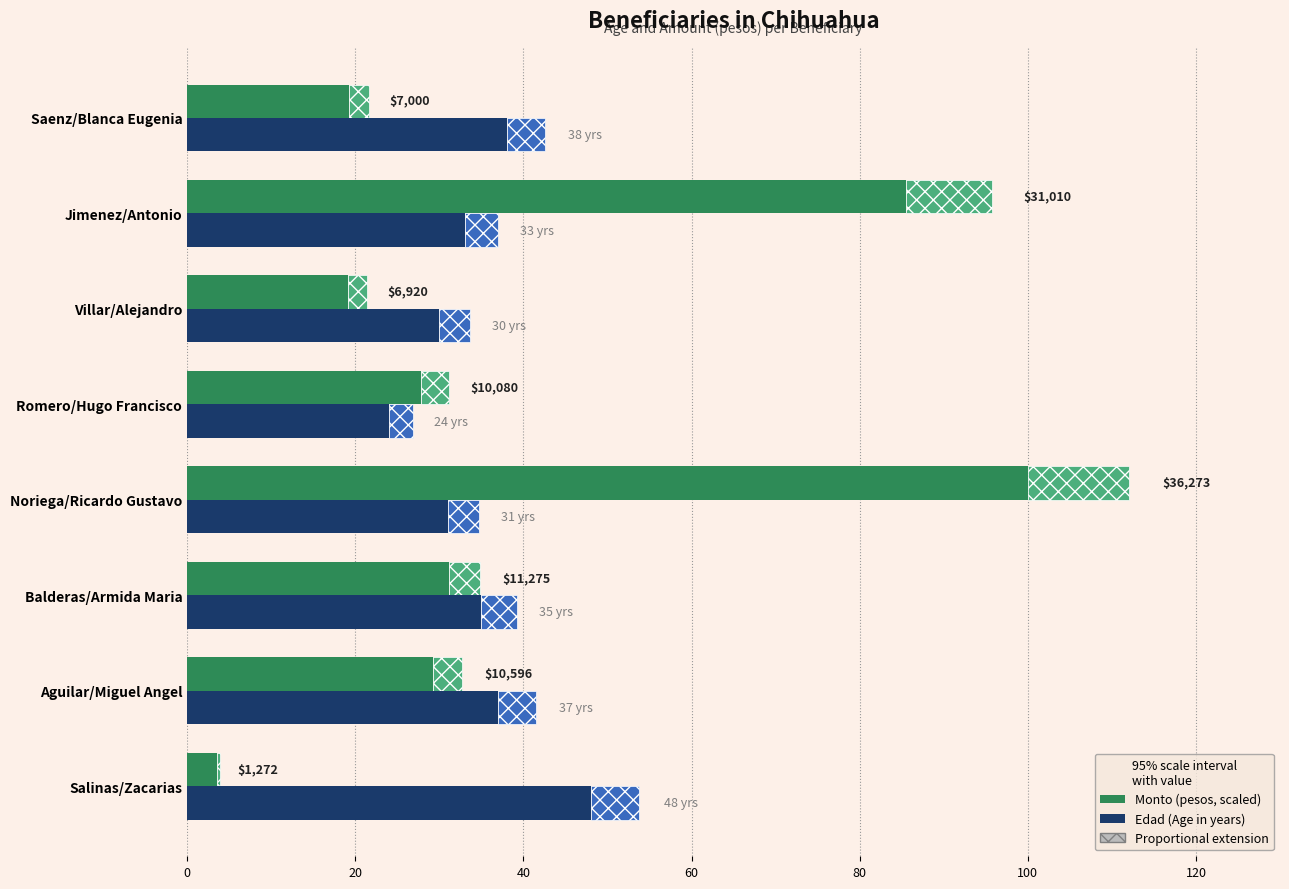

What is the difference between the Edad (Age) values at Romero/Hugo Francisco and Aguilar/Miguel Angel?

13.0